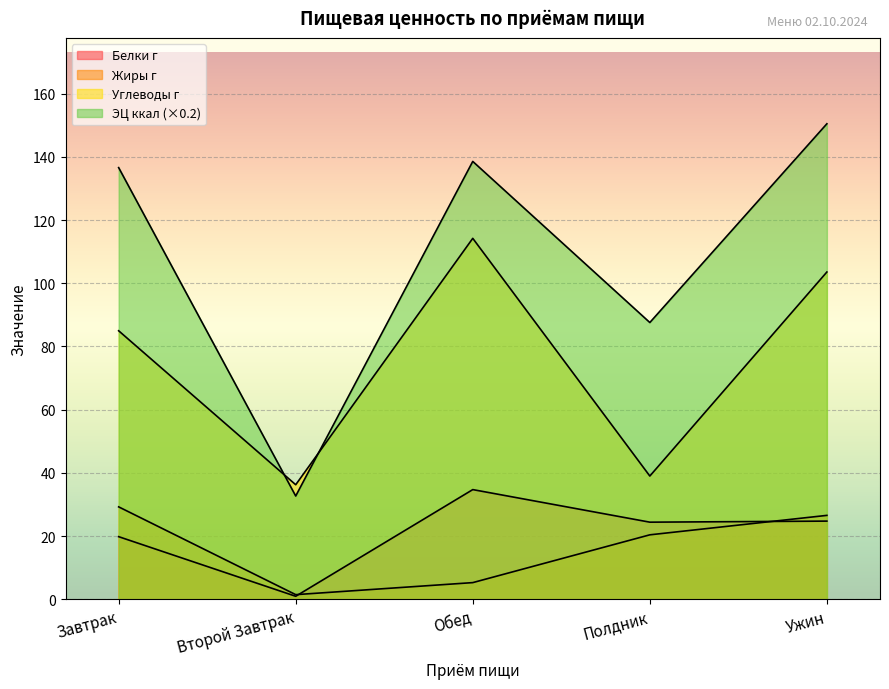

True or false: Жиры г has a value of 20.4 at Полдник.

True